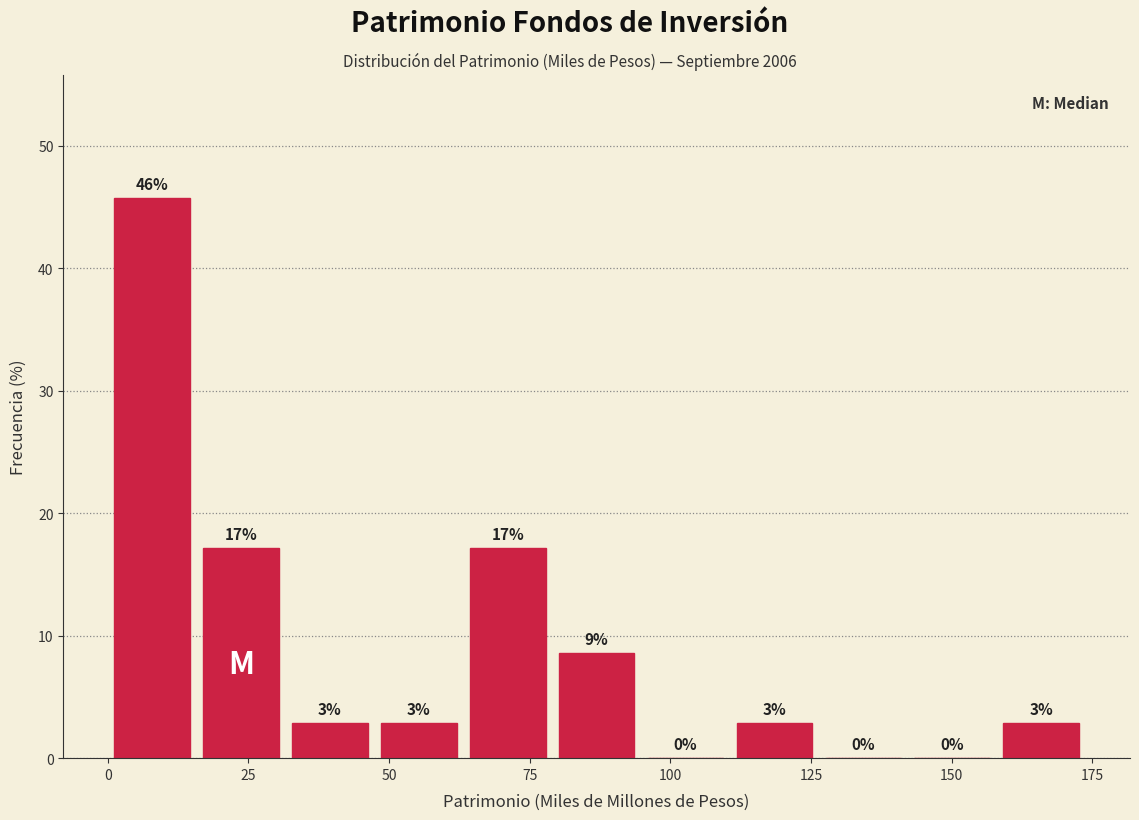

Around what value on the x-axis is the tallest bar? Give the approximate position of its centre, as read against the axis.

10